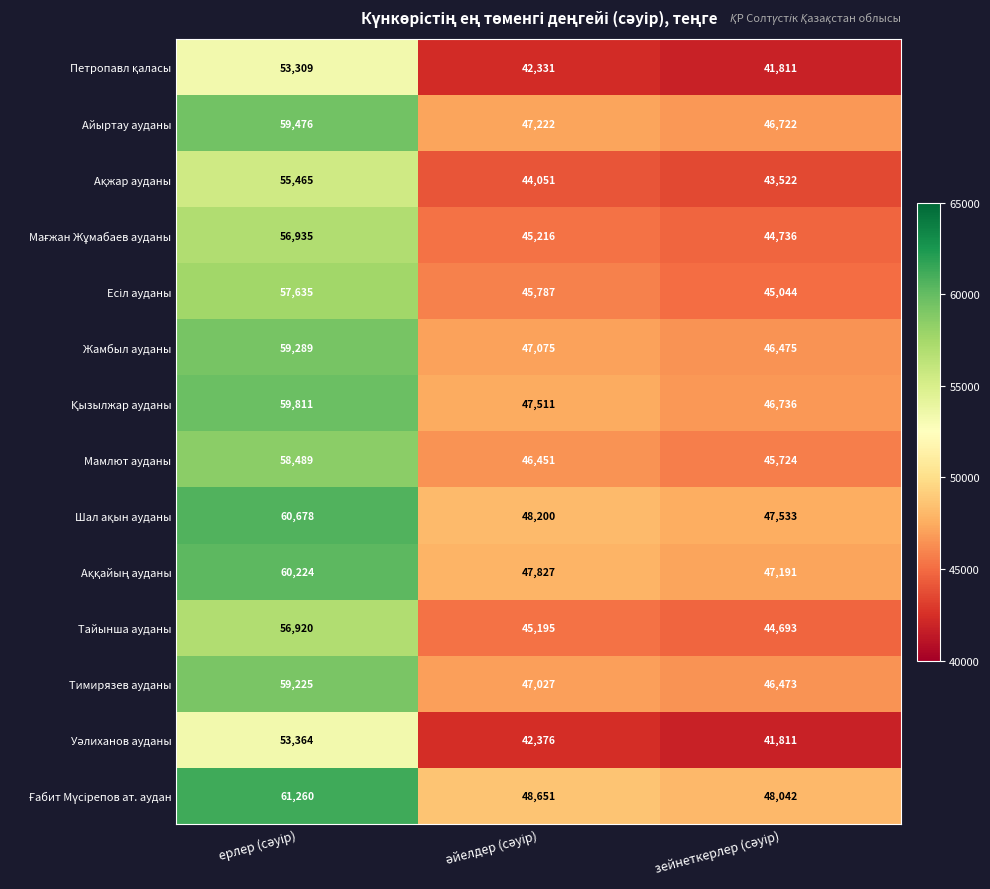

What is the greatest value displayed?

61260